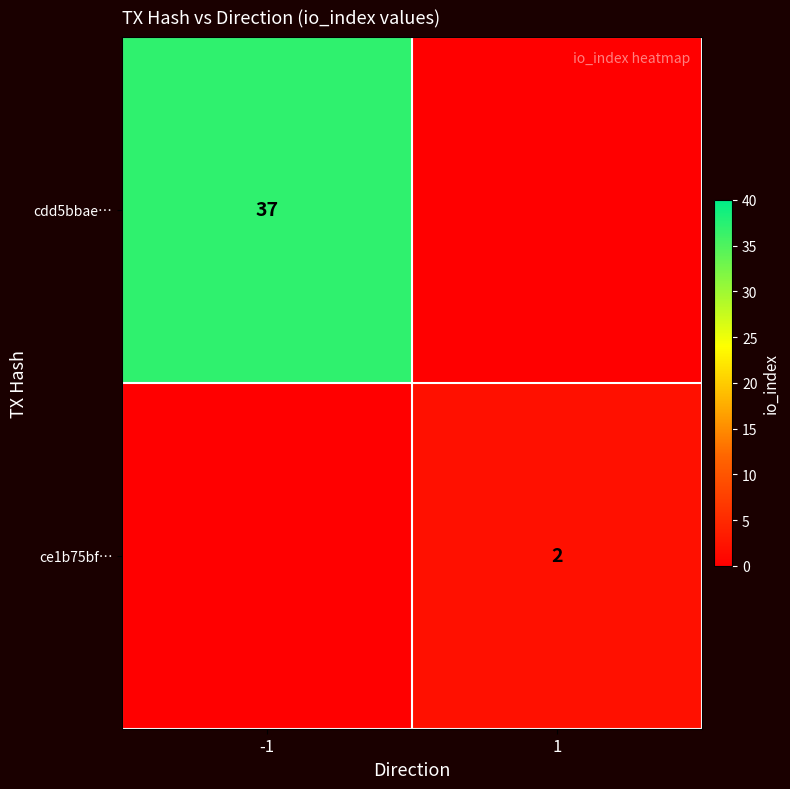

Count the number of categories in the chart.

2